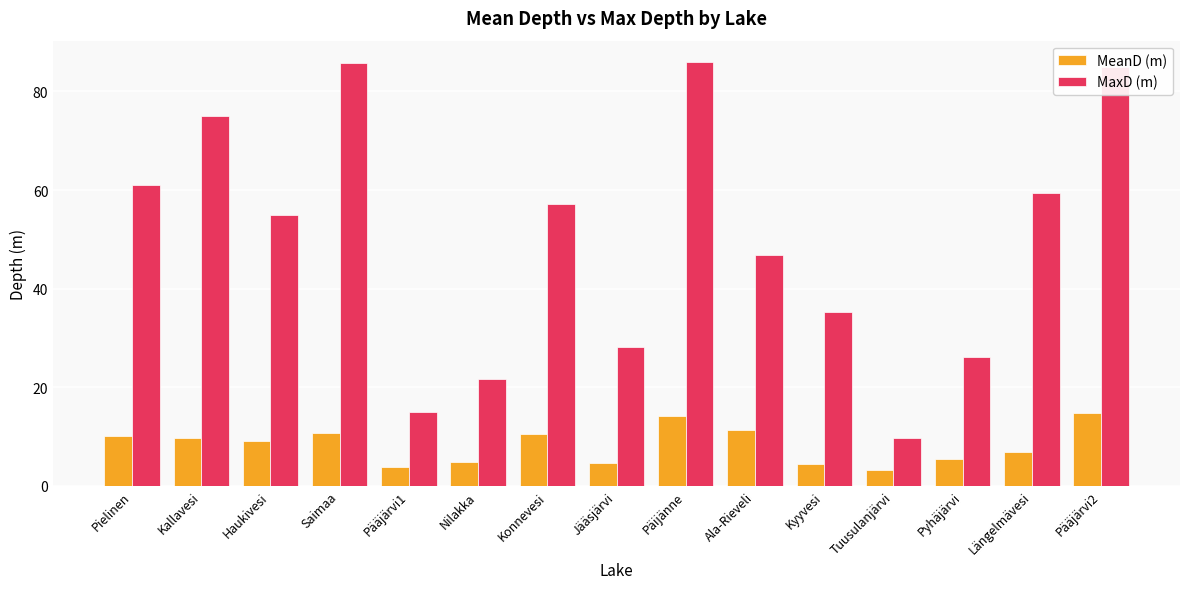

How many bars are there in each group?

2